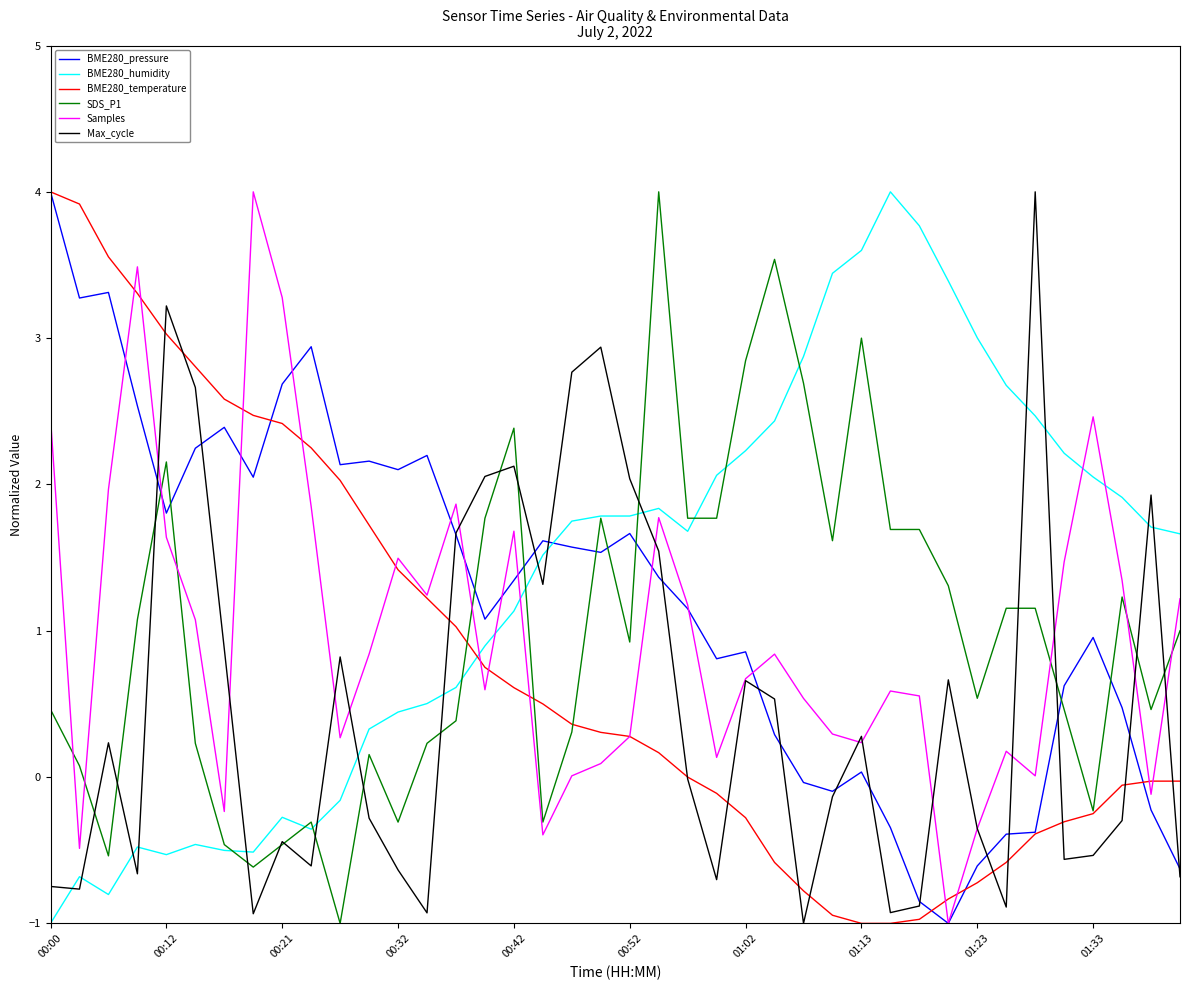

True or false: BME280_pressure and SDS_P1 cross at least once.

True